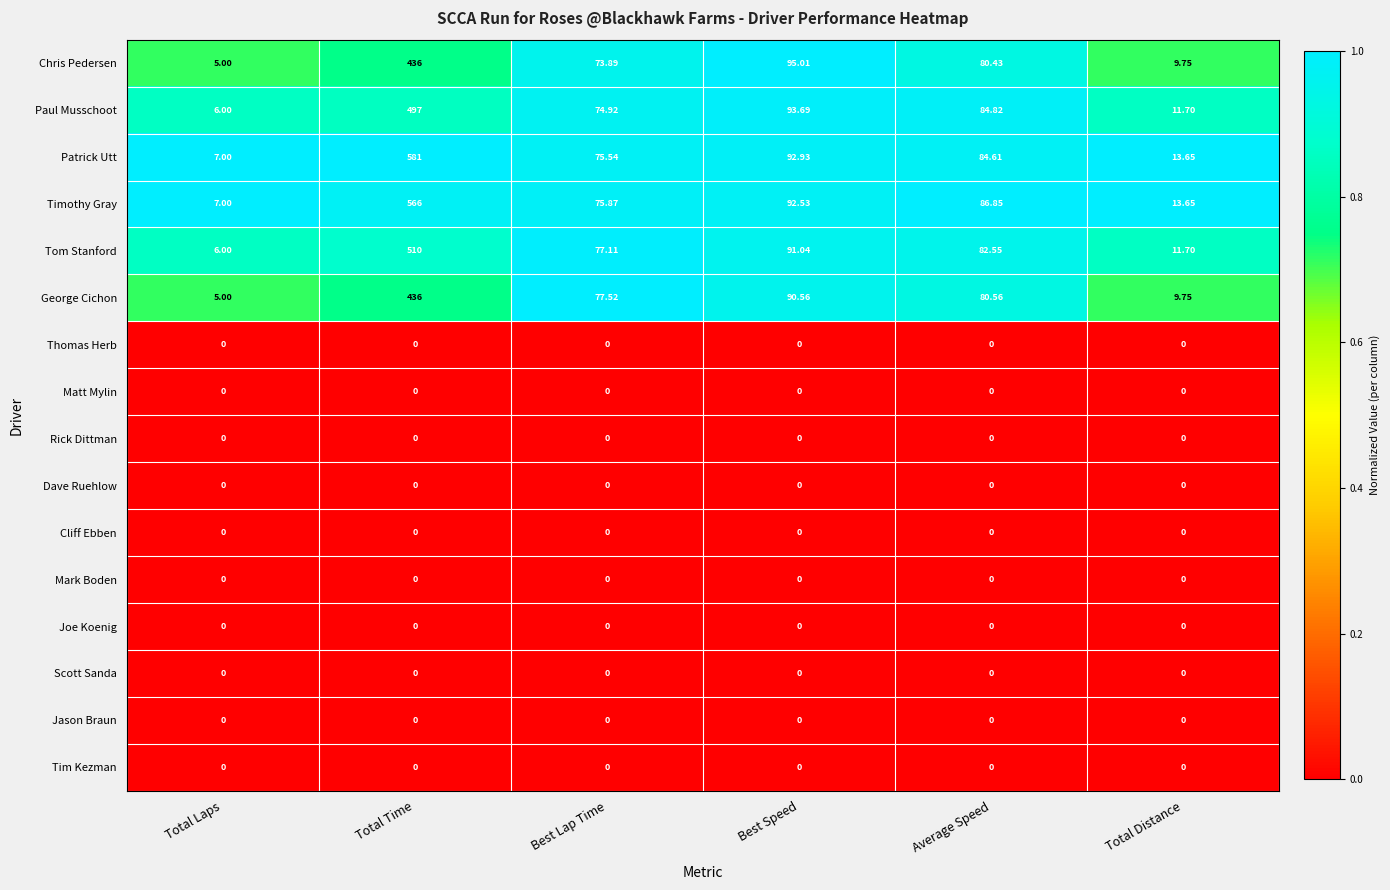

Where does the Tom Stanford series first go above 82?

Total Time